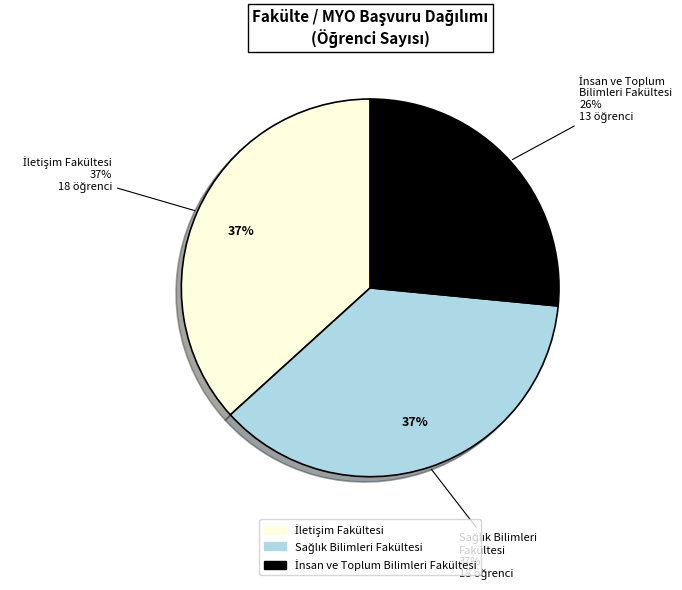

What is the largest slice in the pie chart?

İletişim Fakültesi